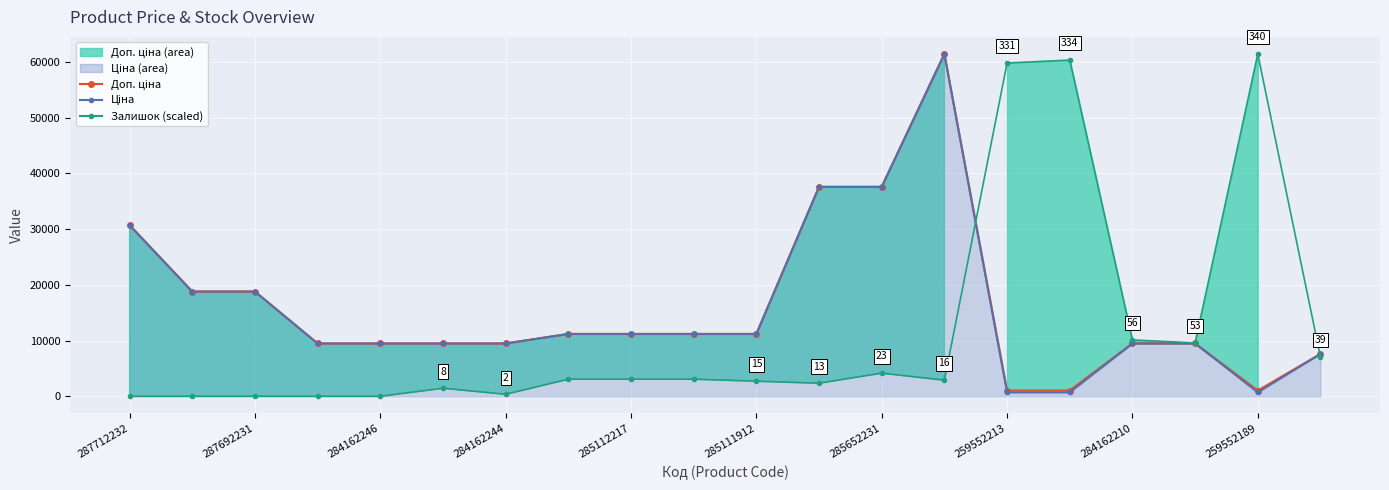

How many values in the Ціна line series exceed 11188?

10